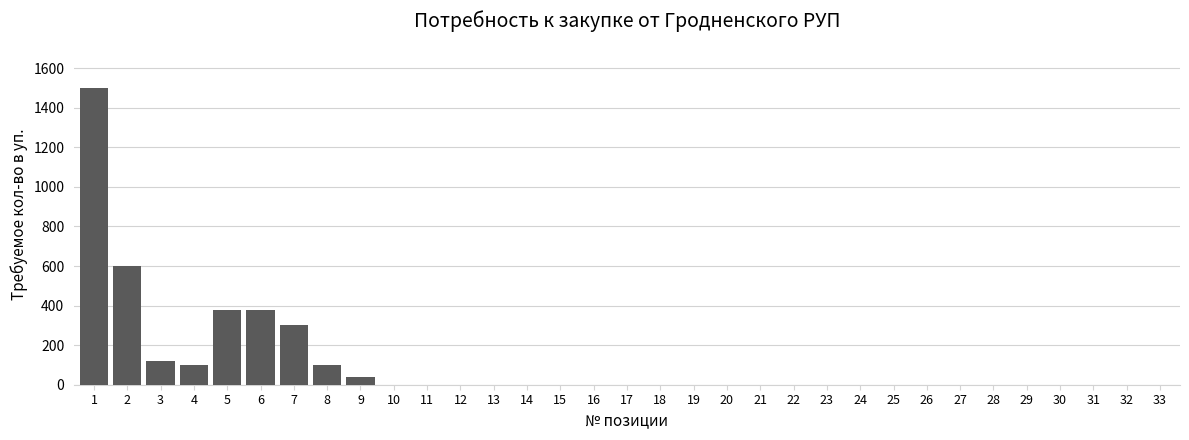

Is it true that the value at 29 is 1006?

False